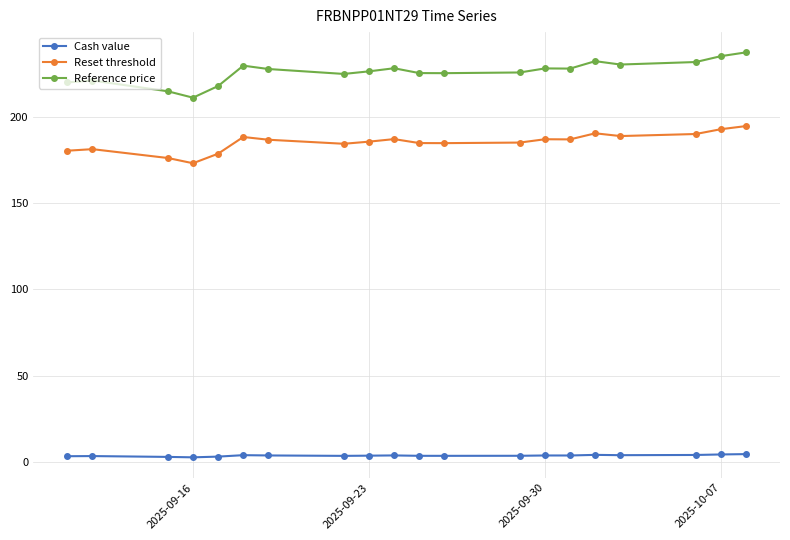

List the series in order of their peak value, highest first.

Reference price, Reset threshold, Cash value